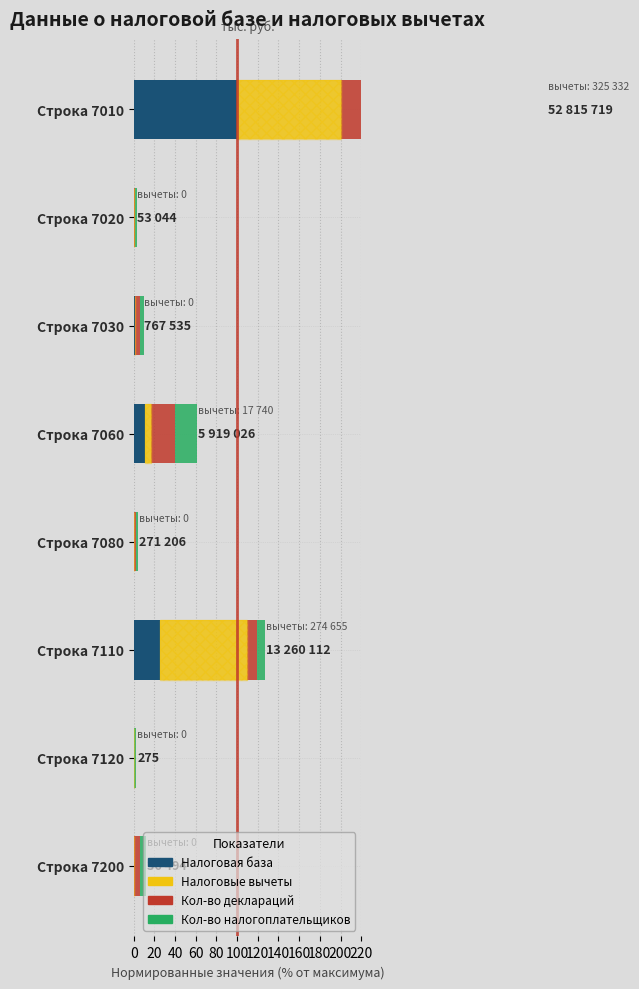

Is it true that Налоговая база equals 0.1 at Строка 7020?

True